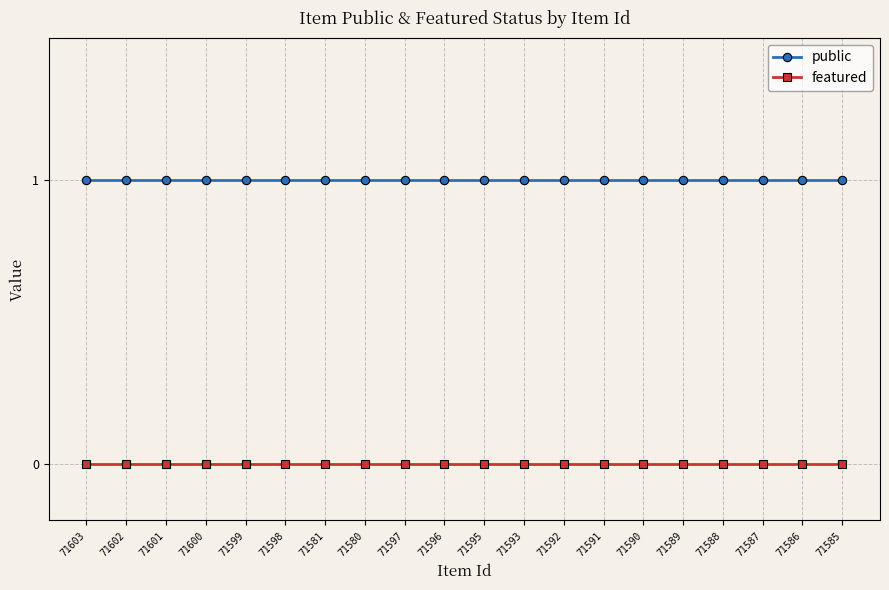

What is the label of the 12th point from the right?

71597